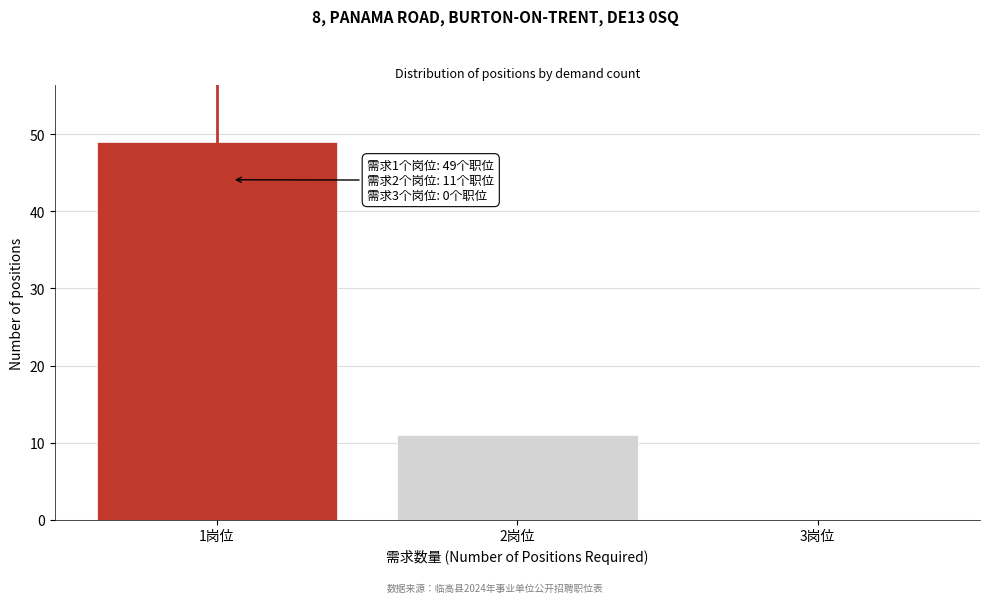

Reading left to right, what are all the values shown in this chart?

1岗位=49	2岗位=11	3岗位=0